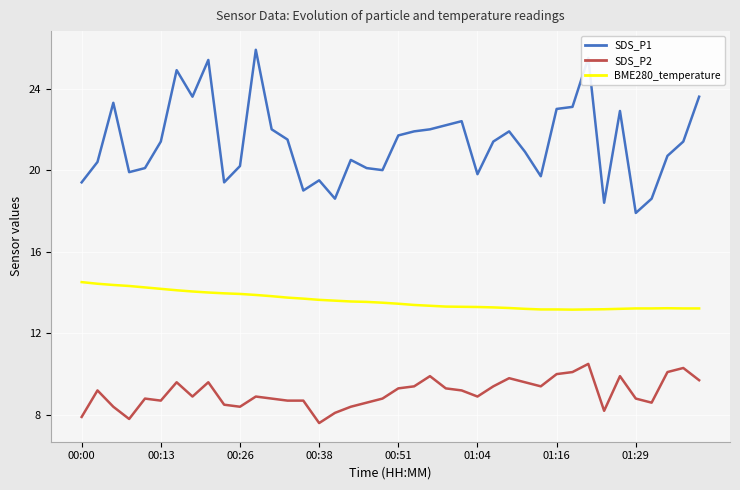

True or false: SDS_P1 and BME280_temperature cross at least once.

False